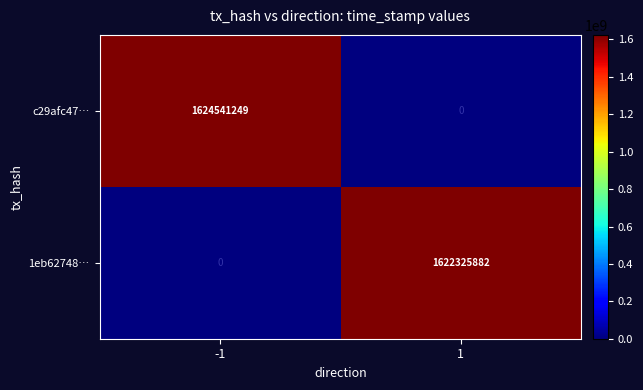

What is the approximate value of 1eb62748… at 1?

1622325882